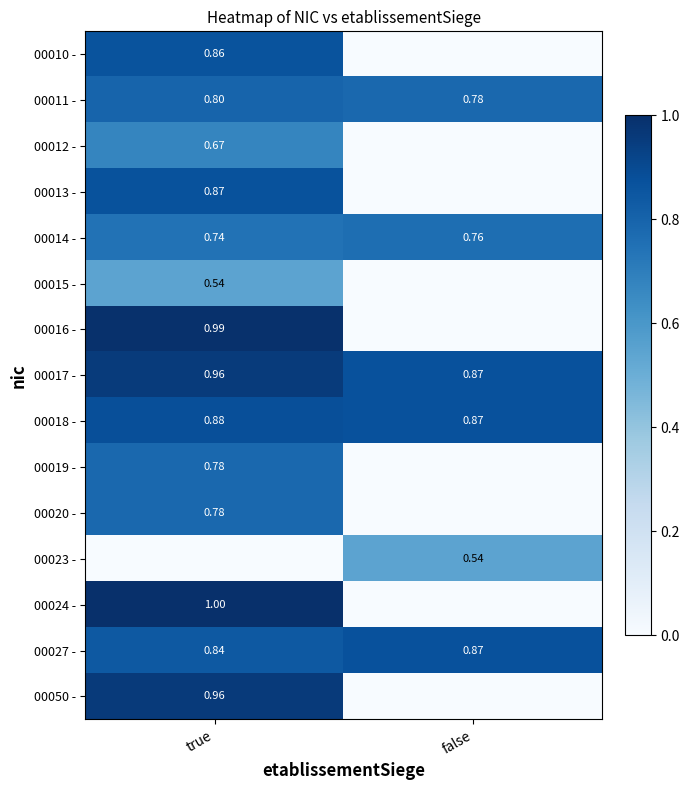

Is the value of 00027 - at true greater than the value of 00019 - at true?

Yes